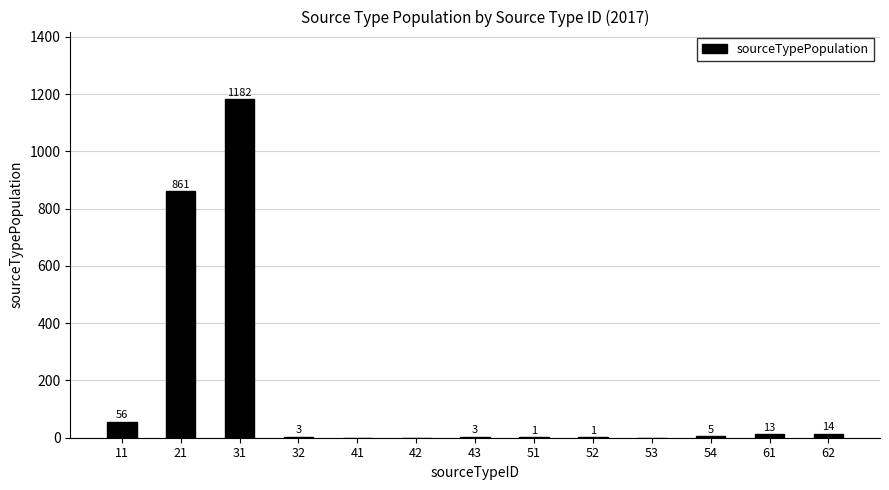

Are the bars horizontal?

No